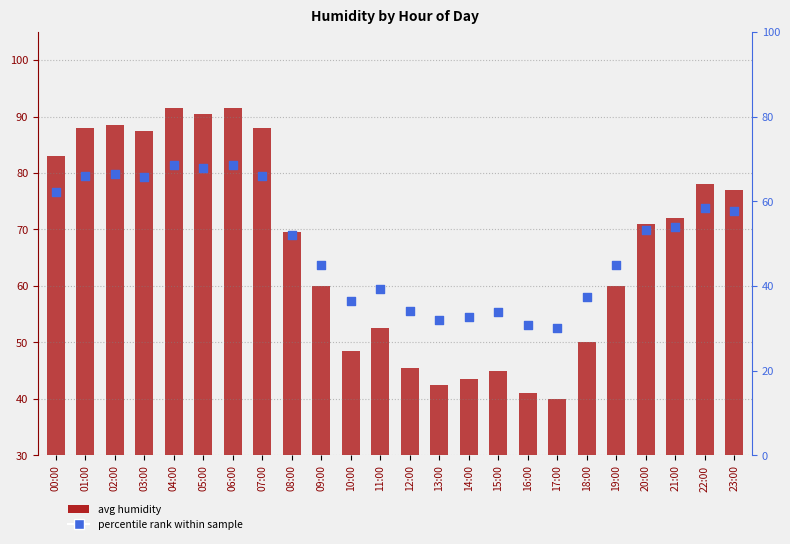

What is the total value across all series at 23:00?

134.8